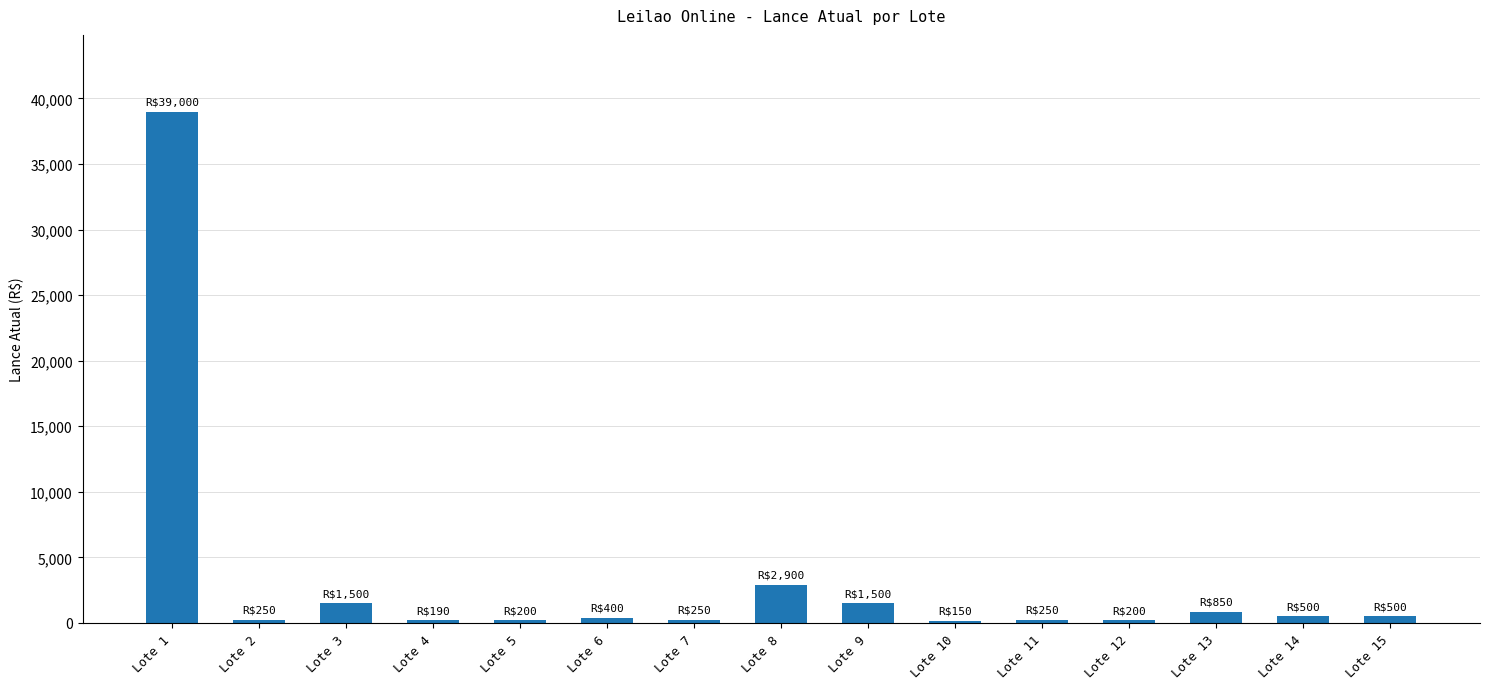

Are the bars grouped side by side (vs. stacked)?

No